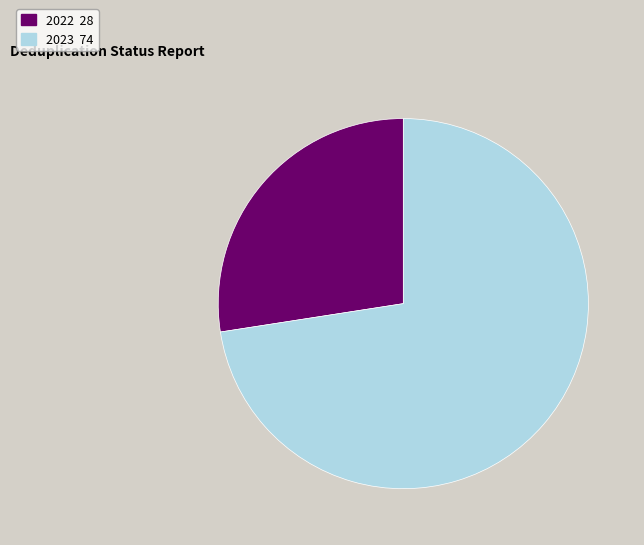

Count the number of slices in the pie.

2